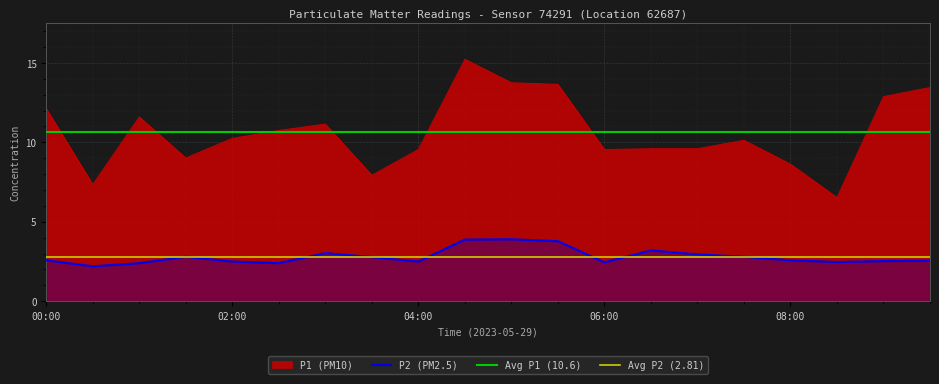

True or false: P2 has a value of 2.8 at 01:30.

True